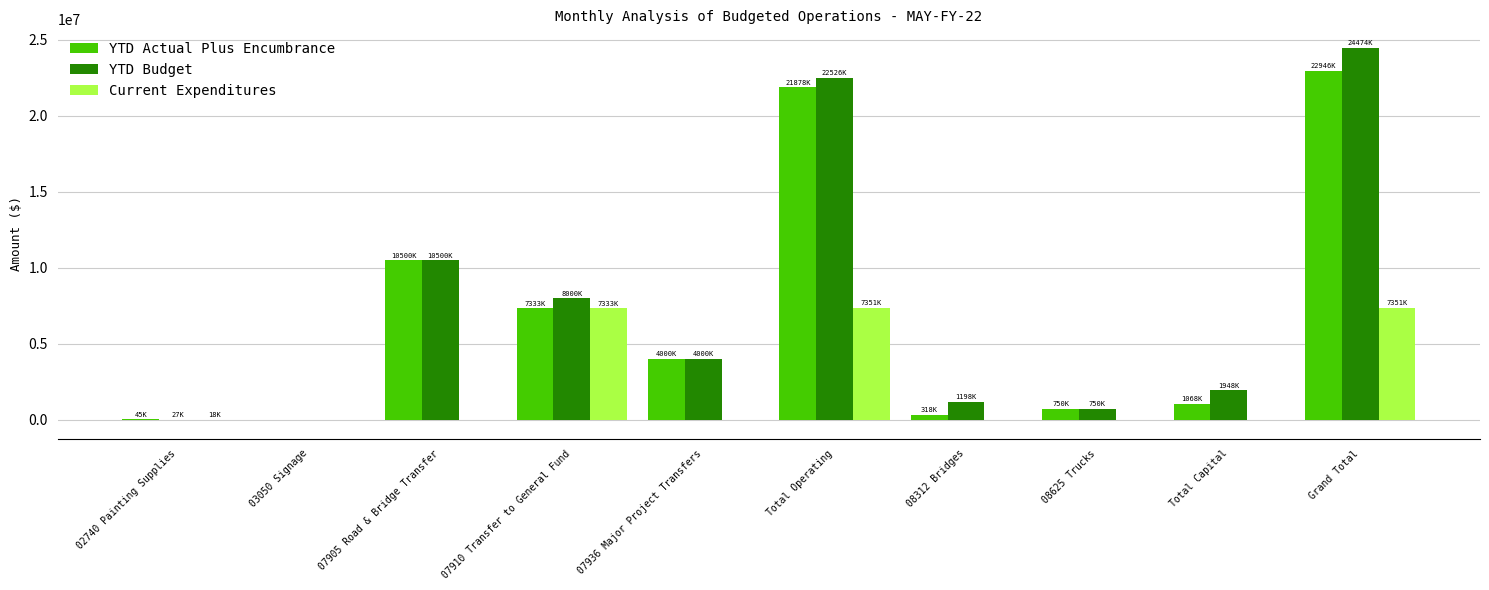

What is the greatest value displayed?

24473818.6